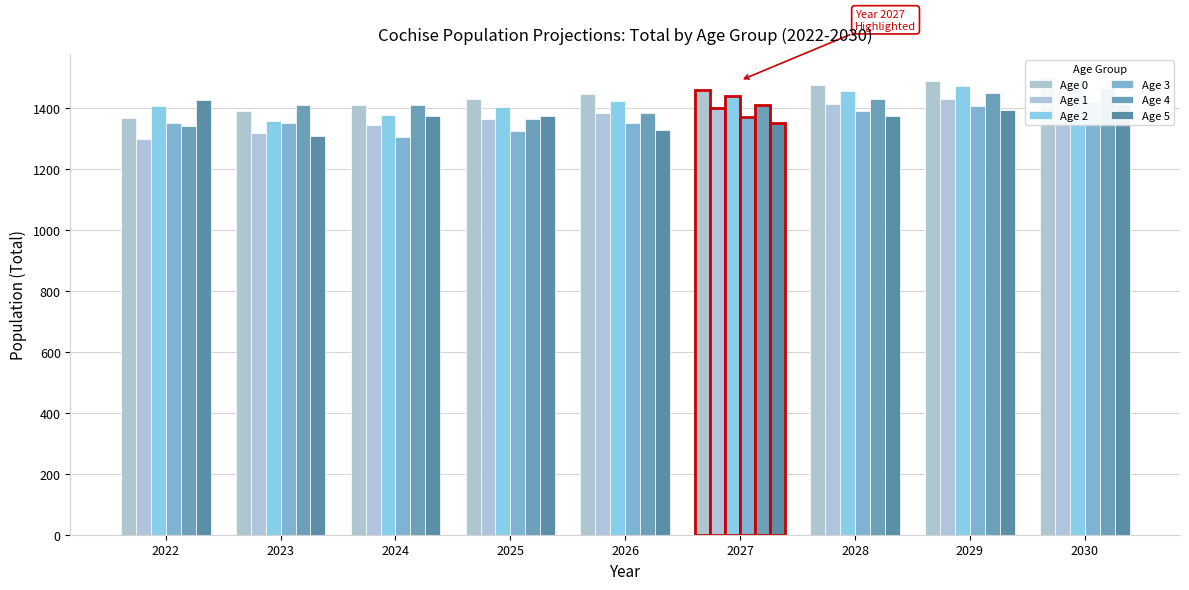

Which series has the widest spread of values?

Age 1